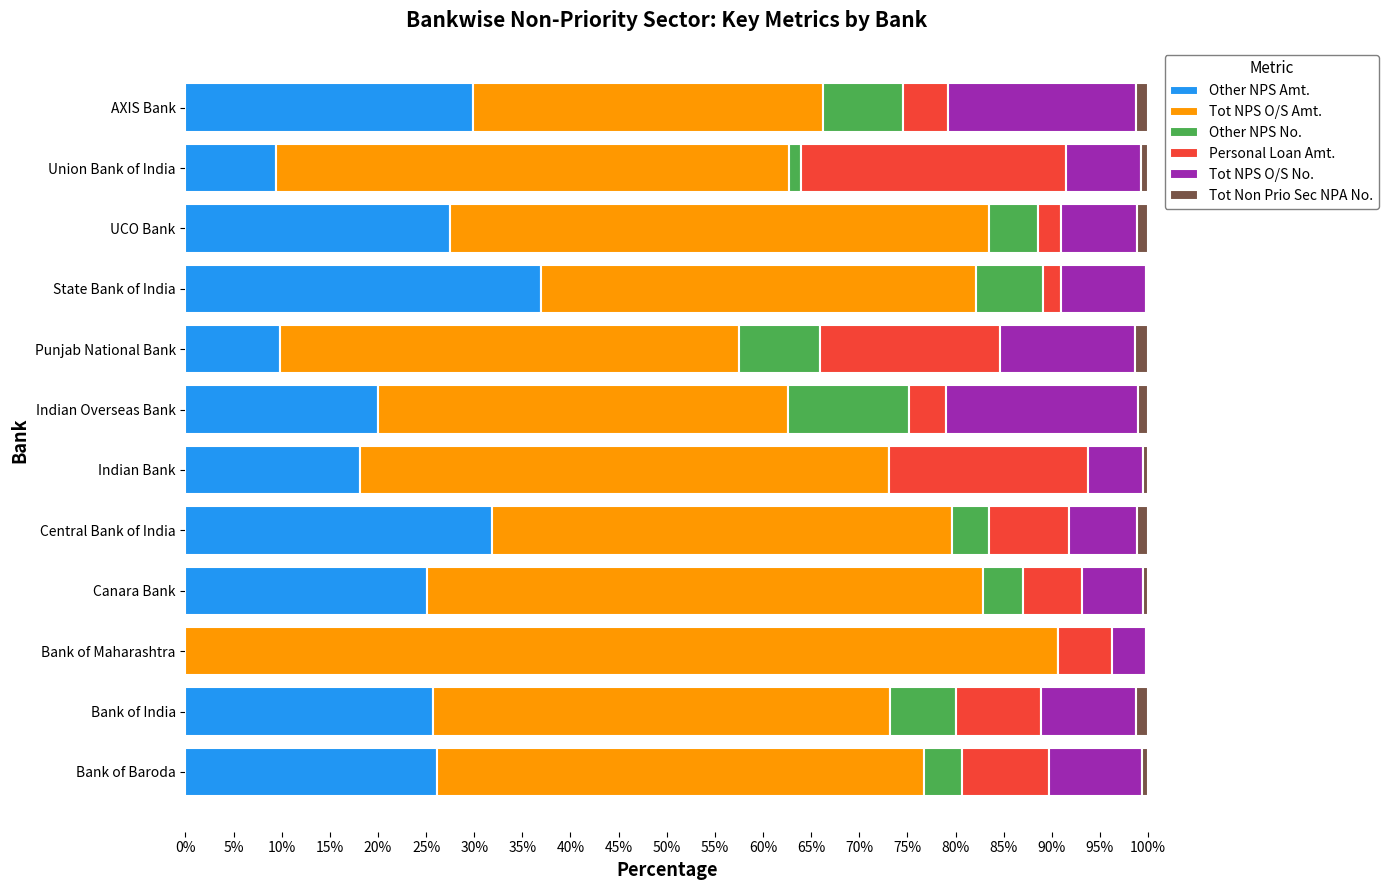

The Other NPS Amt. series shows 39.2 at UCO Bank. True or false?

False